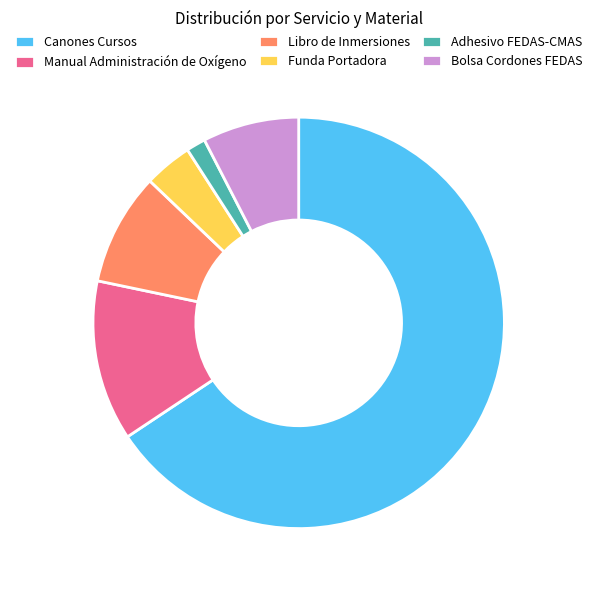

What is the smallest slice in the pie chart?

Adhesivo FEDAS-CMAS